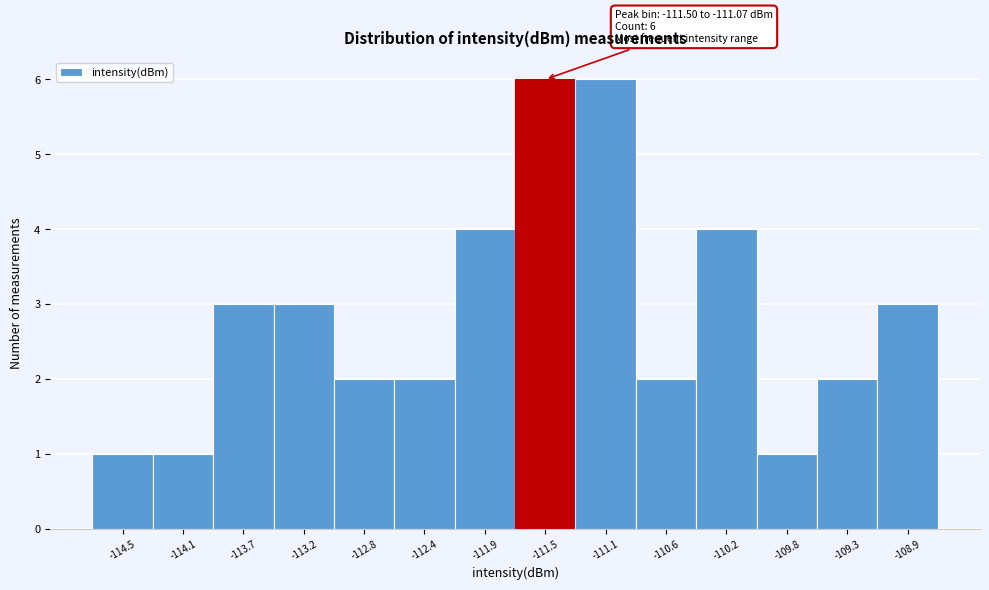

Reading left to right, list all the values displayed in this chart.

-114.5=1	-114.1=1	-113.7=3	-113.2=3	-112.8=2	-112.4=2	-111.9=4	-111.5=6	-111.1=6	-110.6=2	-110.2=4	-109.8=1	-109.3=2	-108.9=3